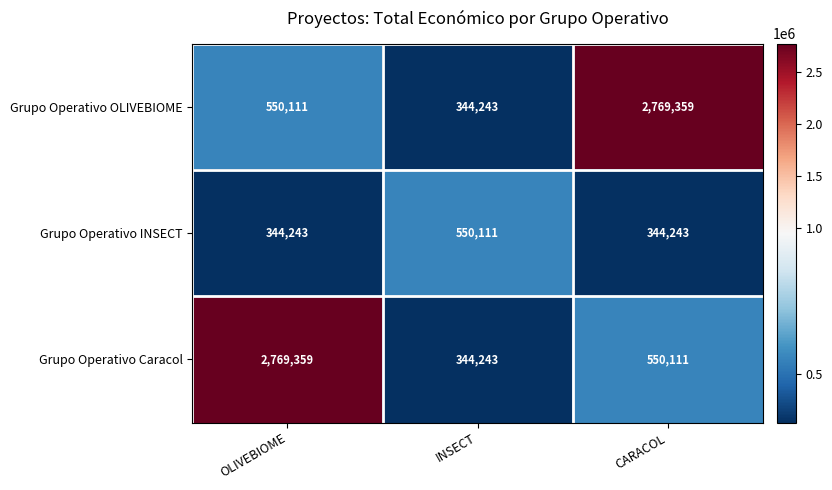

Reading left to right, extract all data points from this chart.

Grupo Operativo OLIVEBIOME: OLIVEBIOME=550111	INSECT=344243	CARACOL=2769359
Grupo Operativo INSECT: OLIVEBIOME=344243	INSECT=550111	CARACOL=344243
Grupo Operativo Caracol: OLIVEBIOME=2769359	INSECT=344243	CARACOL=550111